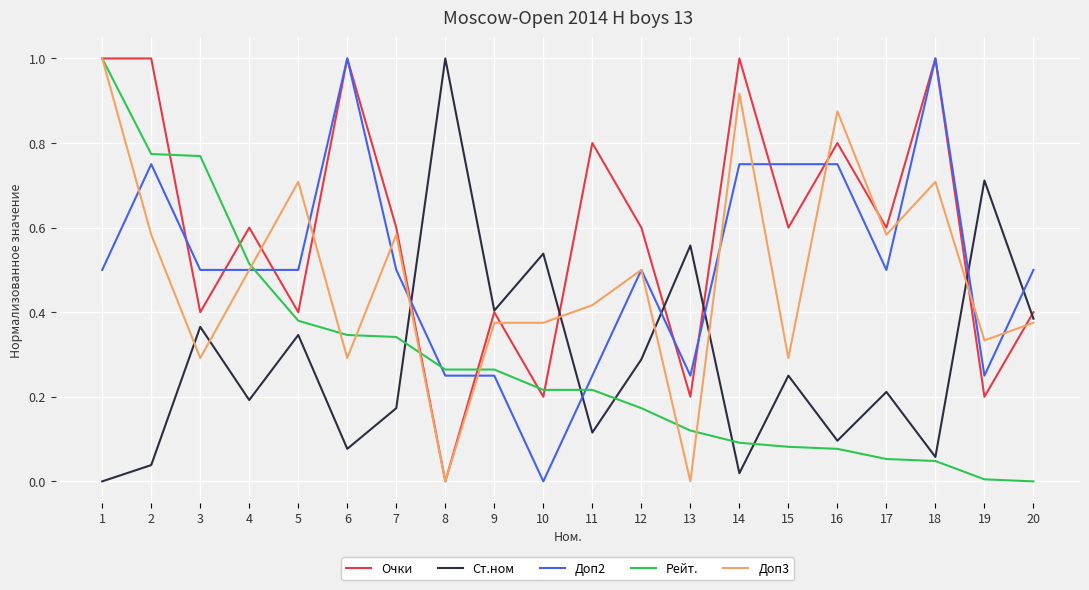

The Доп2 series shows 0.8 at 16. True or false?

True